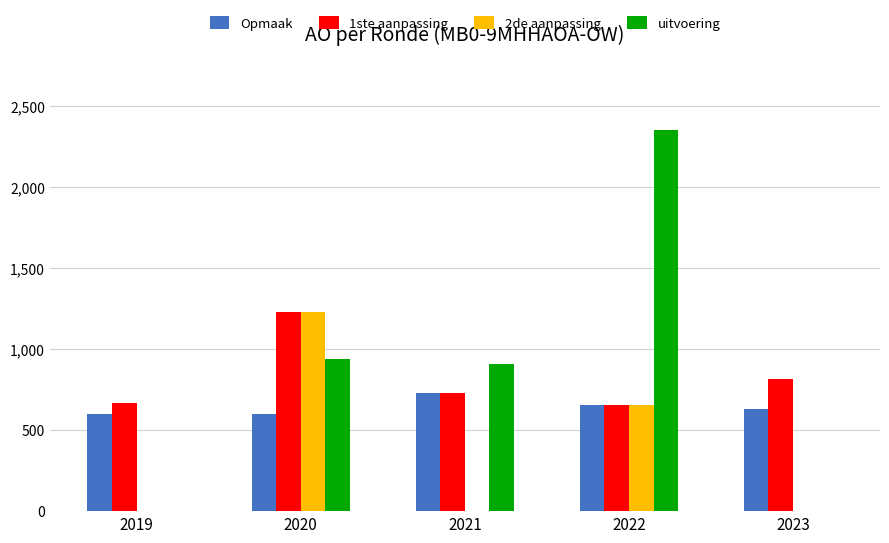

How many series are shown in this chart?

4